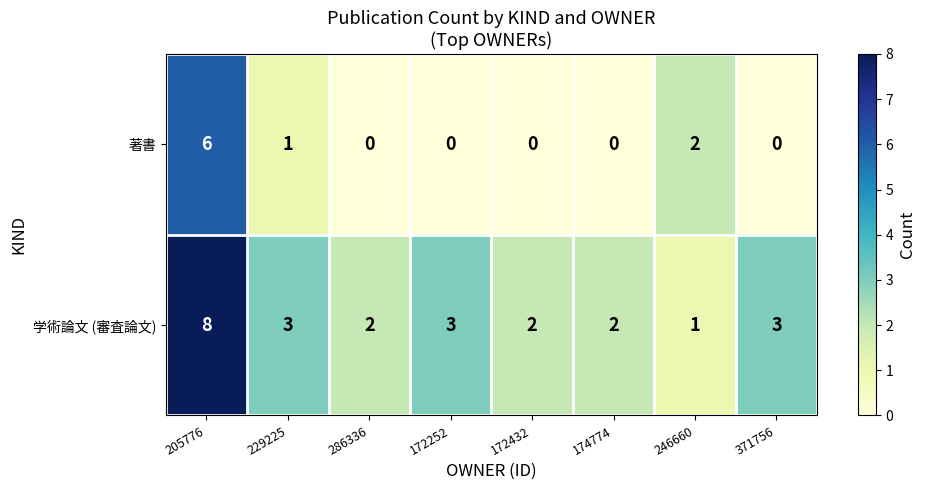

What is the difference between the maximum and second lowest values in the 学術論文 (審査論文) series?

6